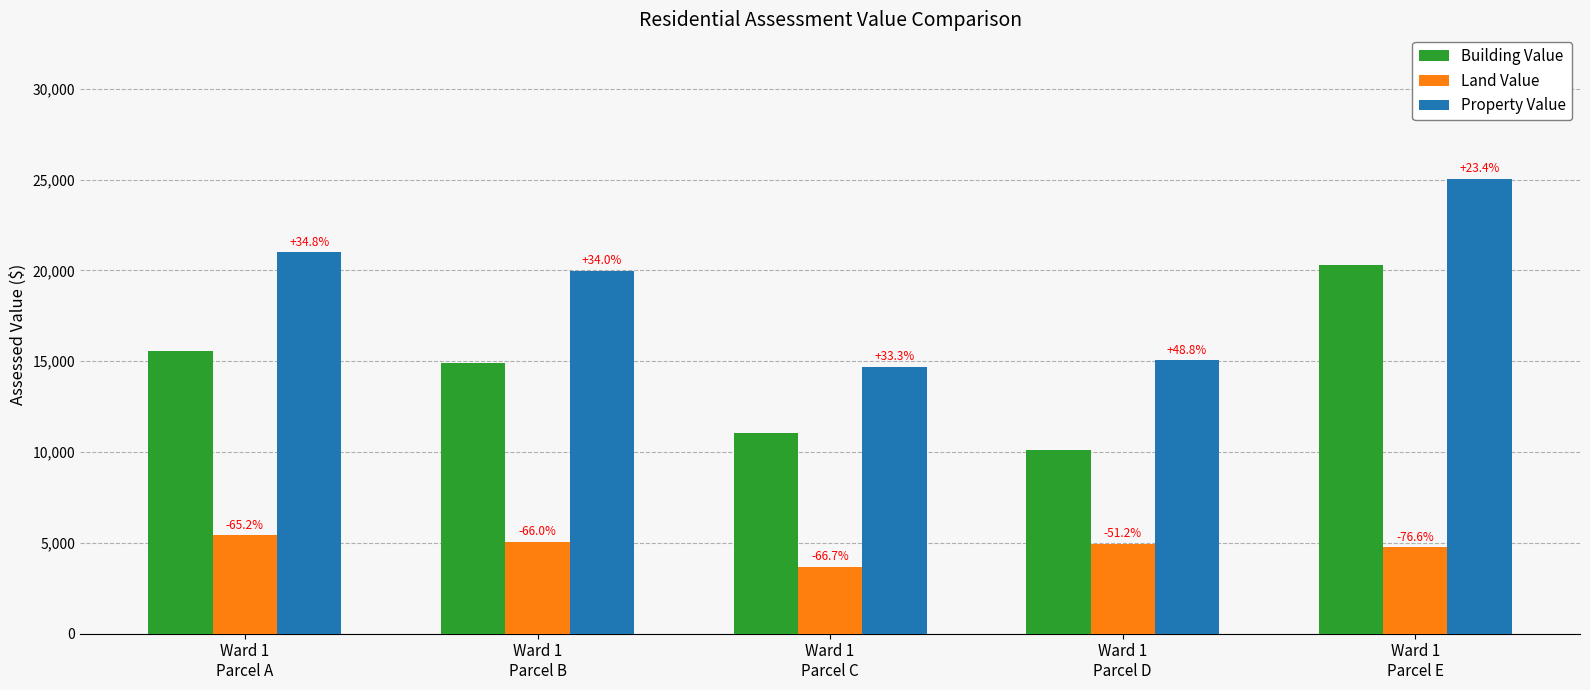

At how many categories does at least one series exceed 13758?

5